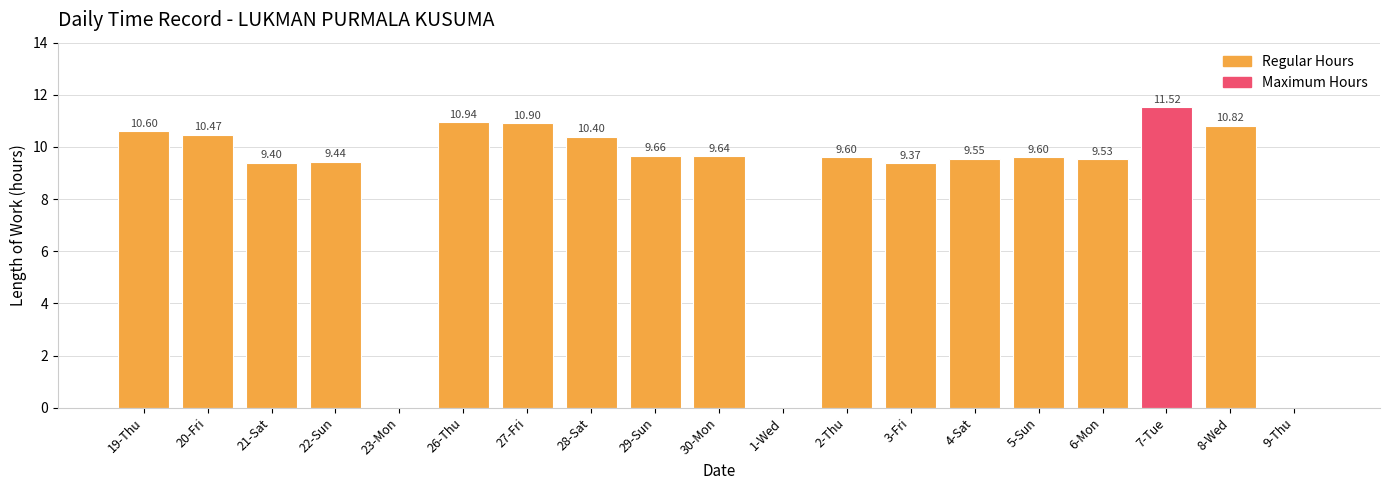

What is the maximum value shown in the chart?

11.5